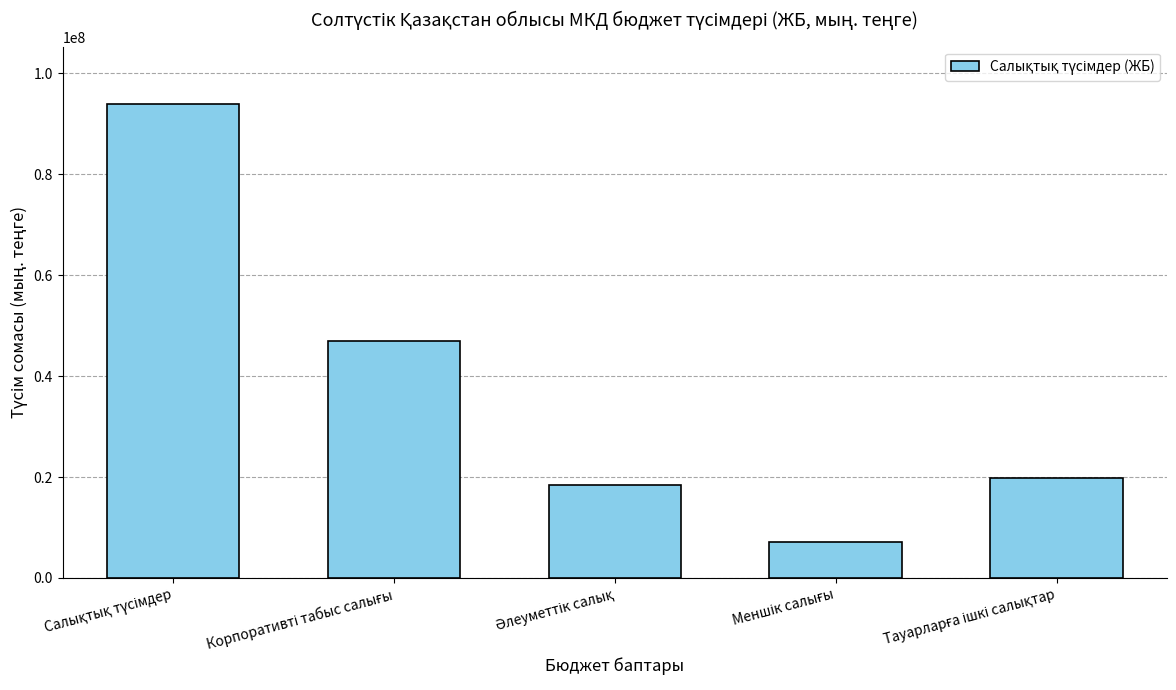

Reading left to right, what are all the values shown in this chart?

94019333	46948186	18478722	7129161	19859501